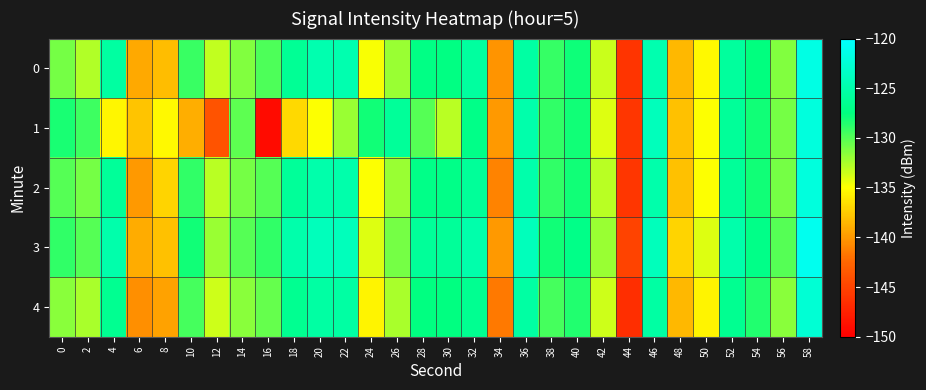

Which label corresponds to the largest value in the chart?

58